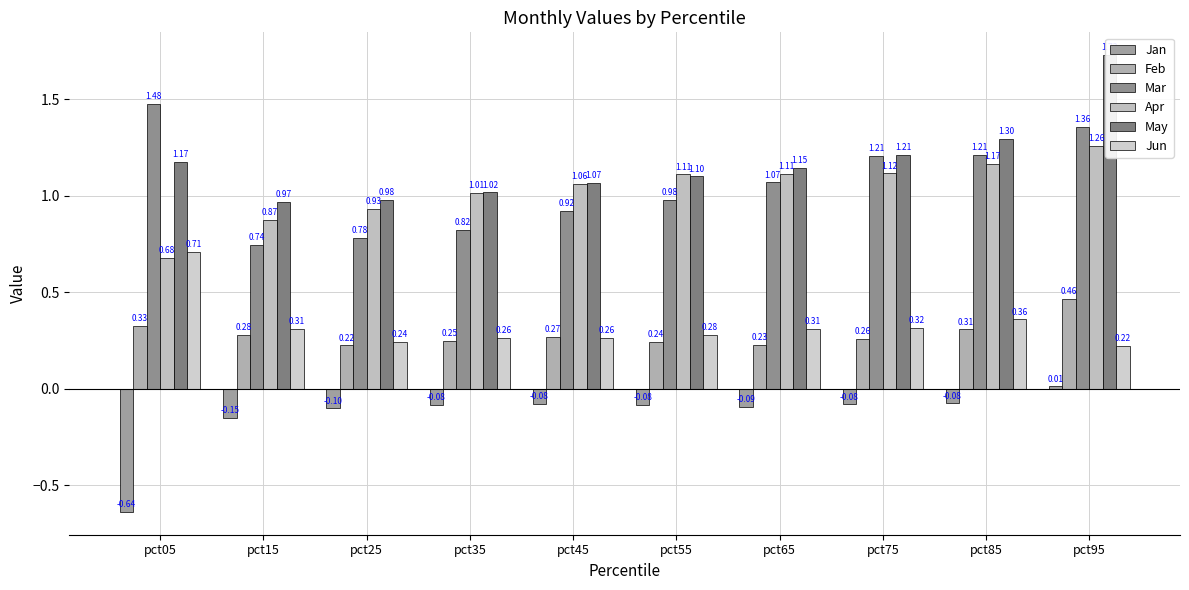

What are all the series names shown in the legend?

Jan, Feb, Mar, Apr, May, Jun